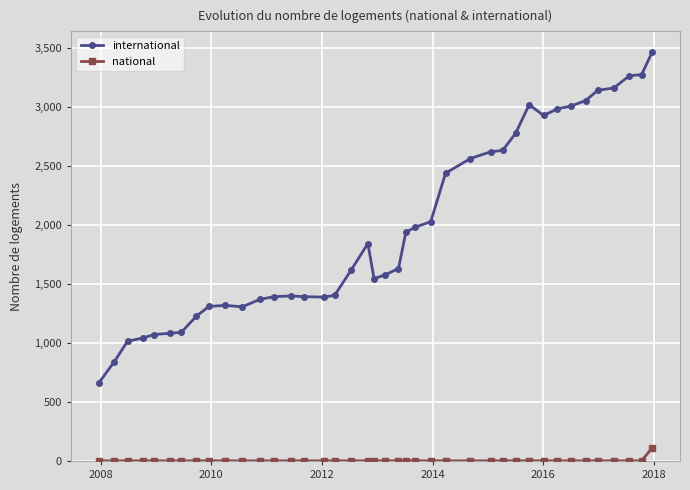

Which series has the largest total across all categories?

international